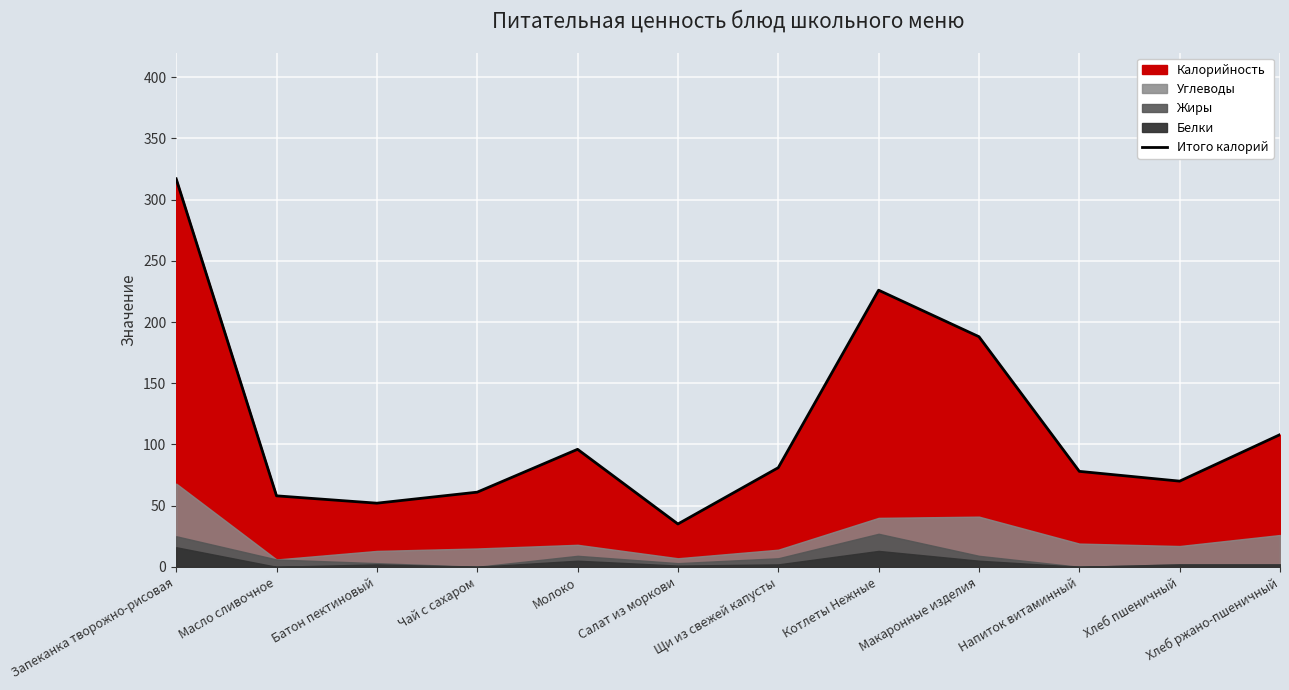

Is it true that the value at Чай с сахаром is 40?

False